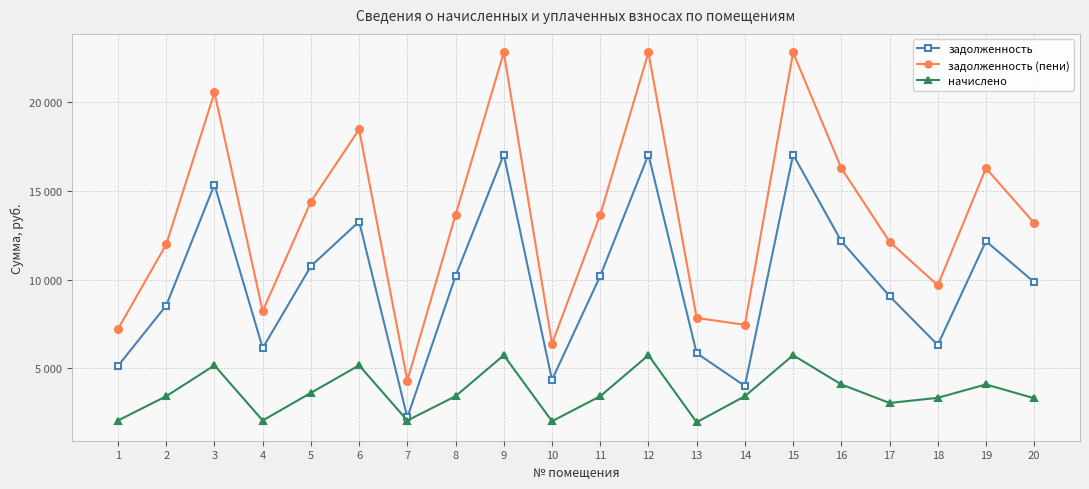

What value does the задолженность (пени) series have at 13?

7837.6